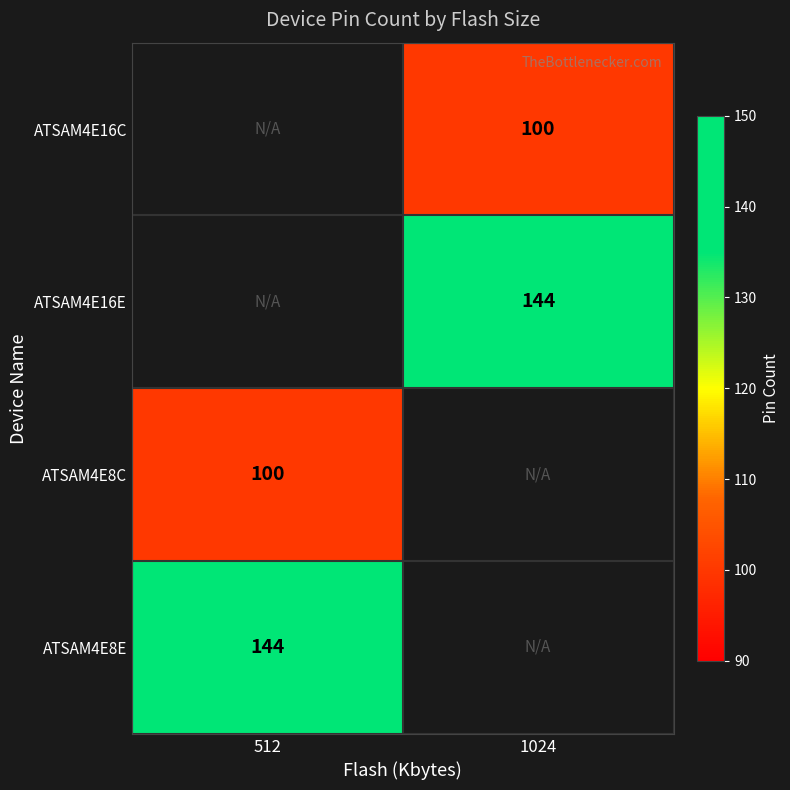

The value of ATSAM4E16C at 1024 is 100. True or false?

True